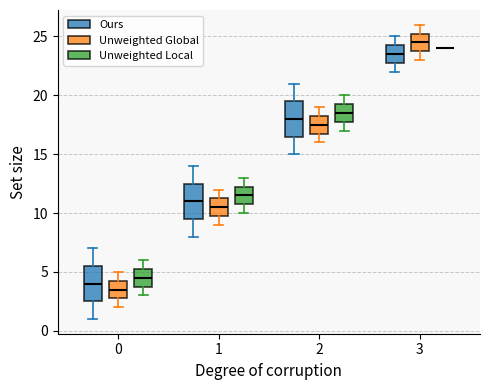

Where does the median line of the box for 1 (Unweighted Local) sit on the y-axis? The values are not printed on the chart, so give them approximately, as read against the axis.

11.5